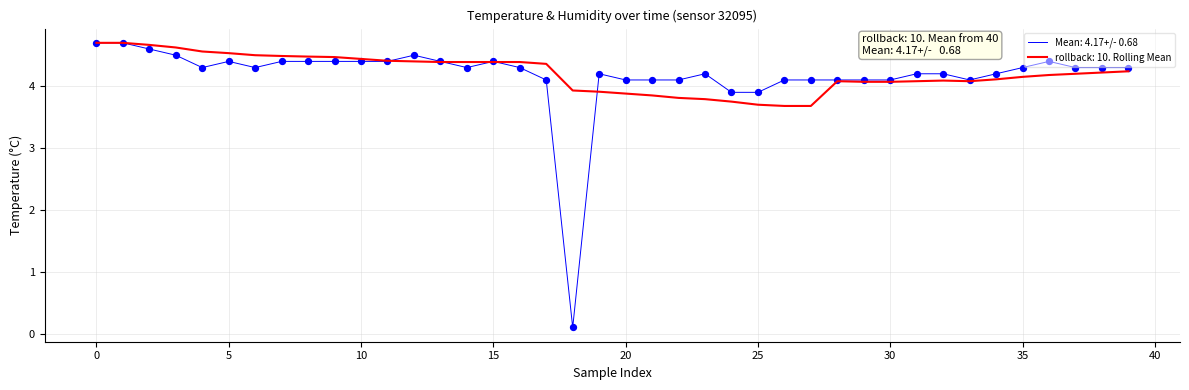

Which series has the largest range (max minus min)?

Mean: 4.17+/- 0.68